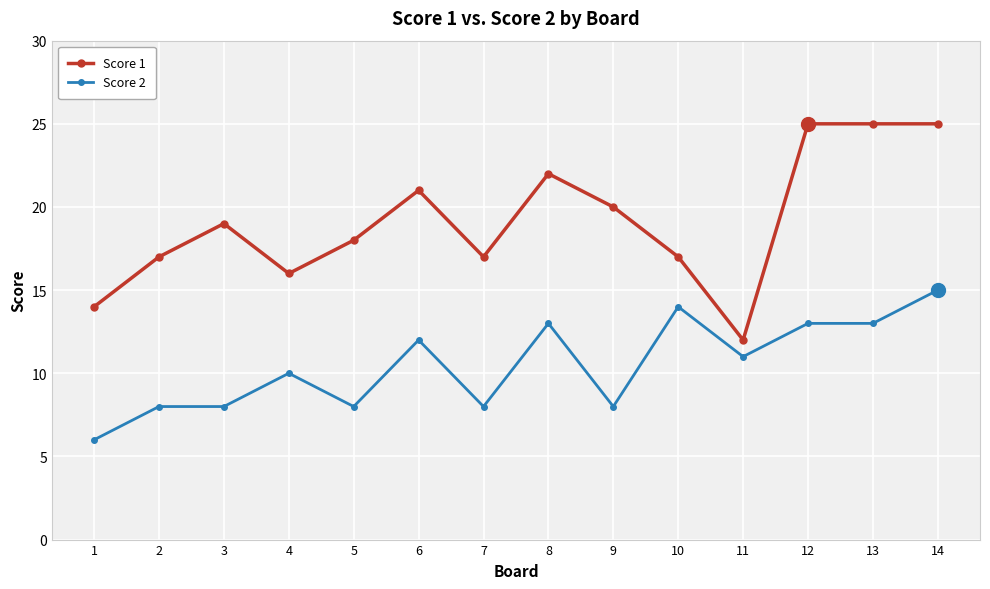

Is it true that Score 1 equals 11 at 3?

False